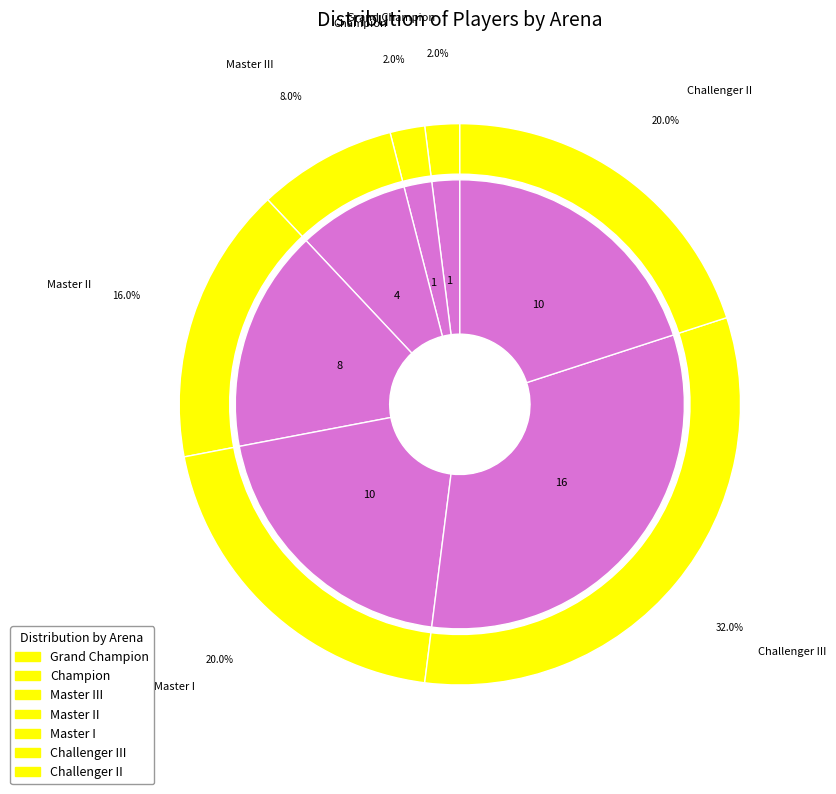

What portion of the pie excludes Grand Champion?

98.0%